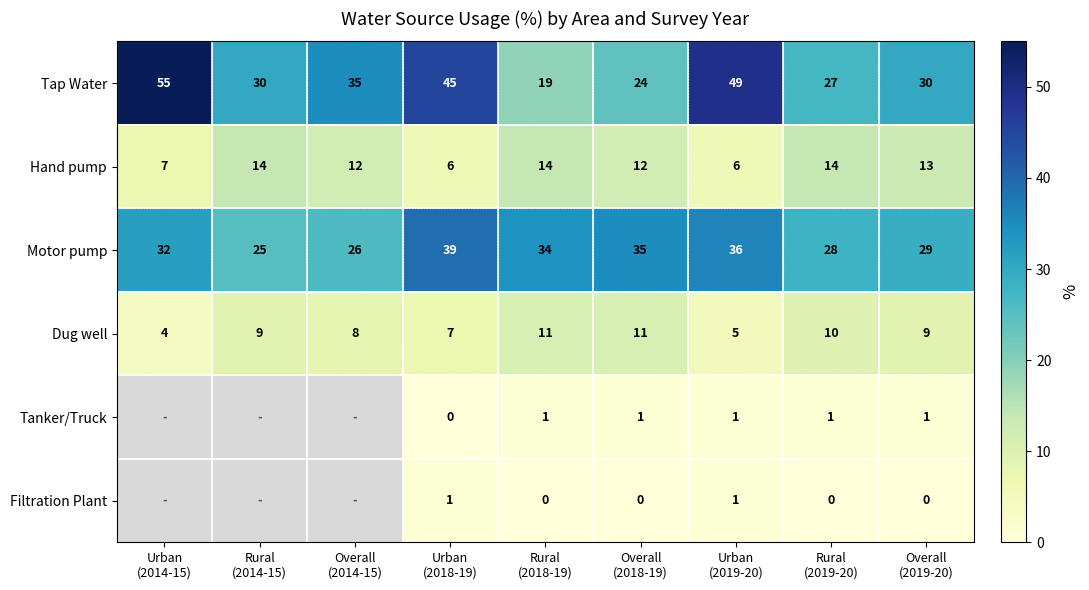

What is the difference between the maximum and second lowest values in the Motor pump series?

13